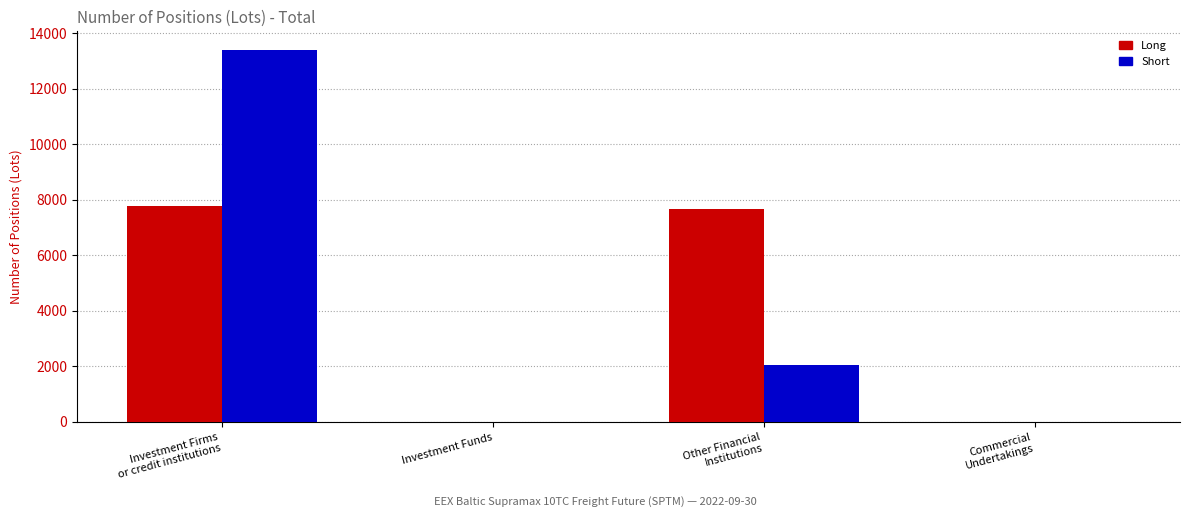

Read the Long value at Other Financial
Institutions.

7679.7